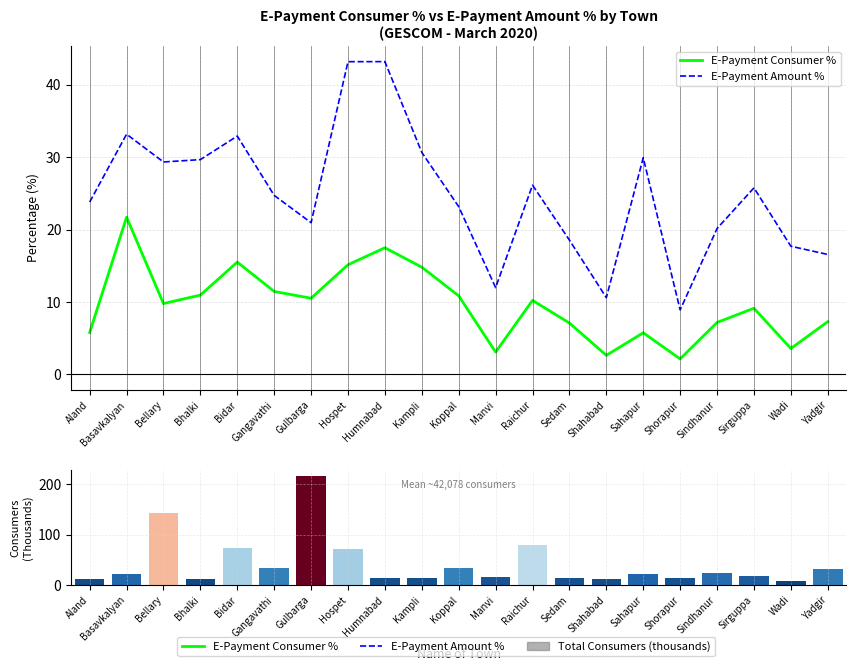

At which label does Total Consumers (Nos, thousands) first exceed 21?

Basavkalyan